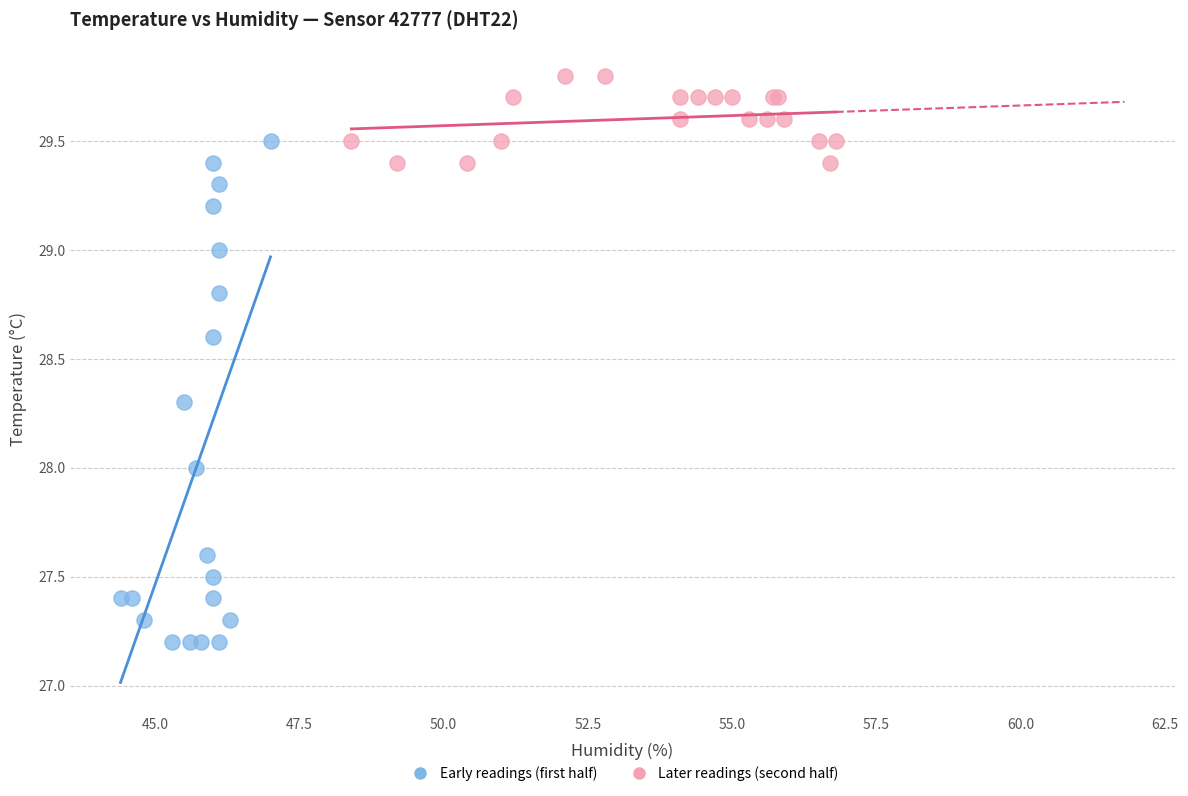

Which series has the widest spread of Y values?

Early readings (first half)